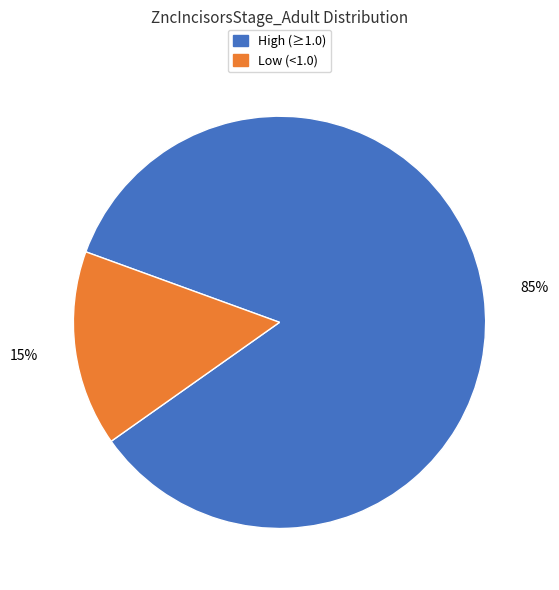

Is there any slice that represents more than half of the pie?

Yes